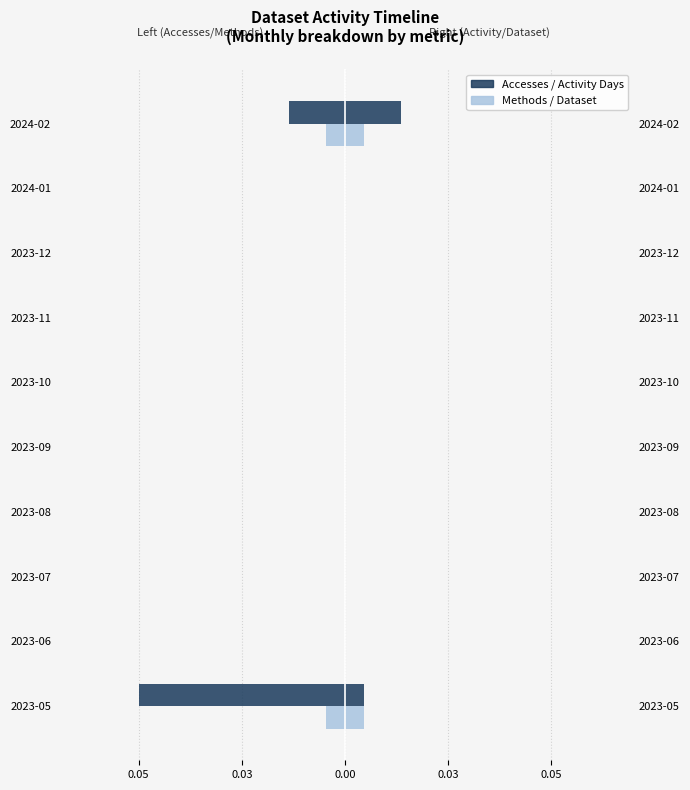

Reading left to right, extract all data points from this chart.

Accesses: -0.1	0.0	0.0	0.0	0.0	0.0	0.0	0.0	0.0	-0.0
Methods: -0.0	0.0	0.0	0.0	0.0	0.0	0.0	0.0	0.0	-0.0
Activity Days: 0.0	0.0	0.0	0.0	0.0	0.0	0.0	0.0	0.0	0.0
Dataset: 0.0	0.0	0.0	0.0	0.0	0.0	0.0	0.0	0.0	0.0